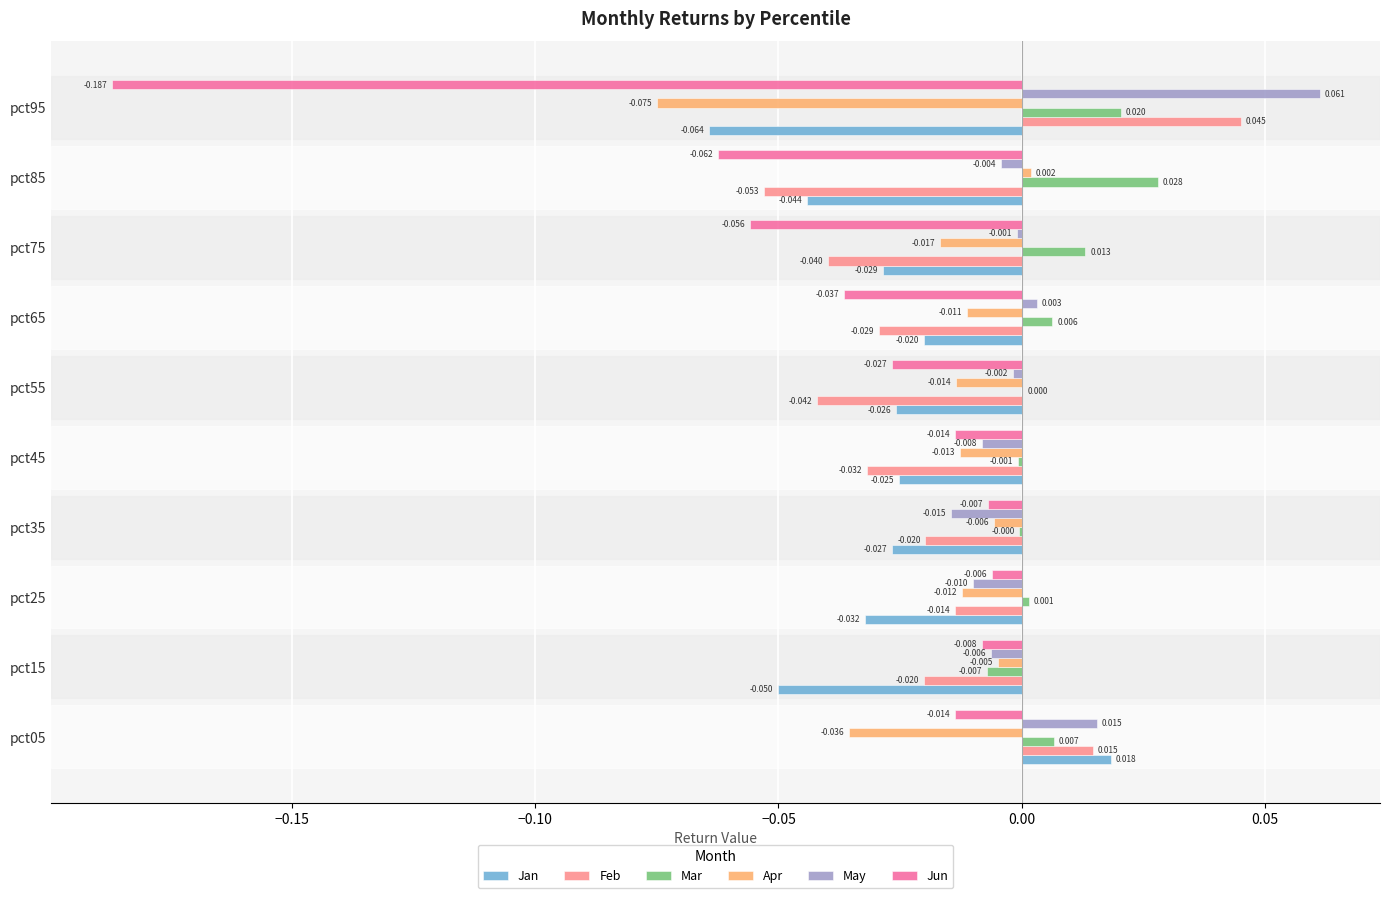

What are all the series names shown in the legend?

Jan, Feb, Mar, Apr, May, Jun